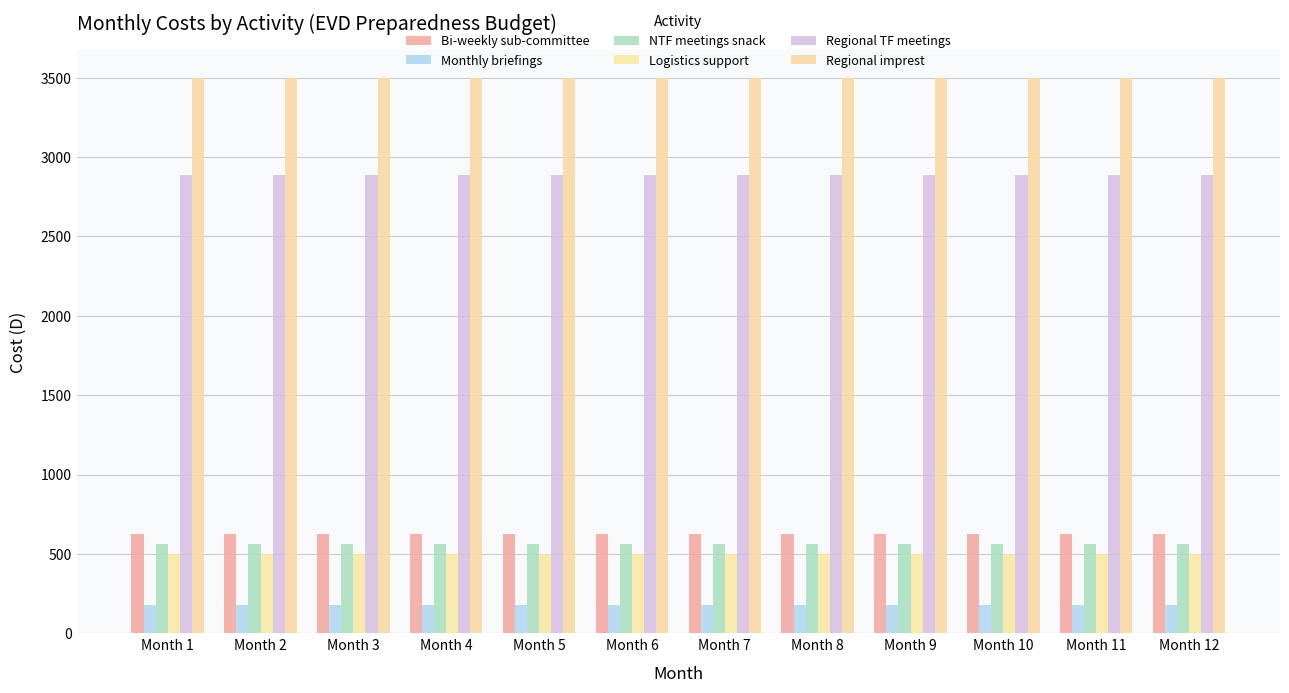

Which series has the largest total across all categories?

Regional imprest